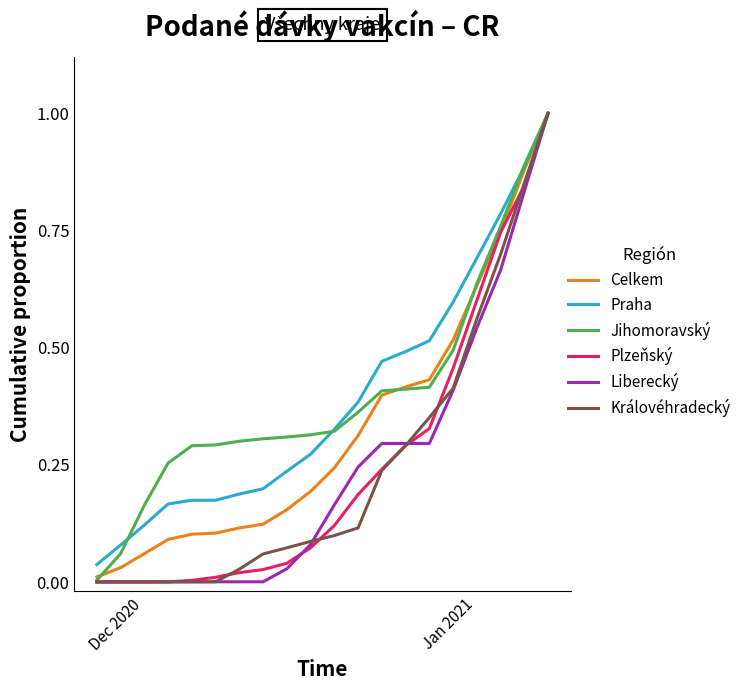

What is the maximum value for Plzeňský?

1.0